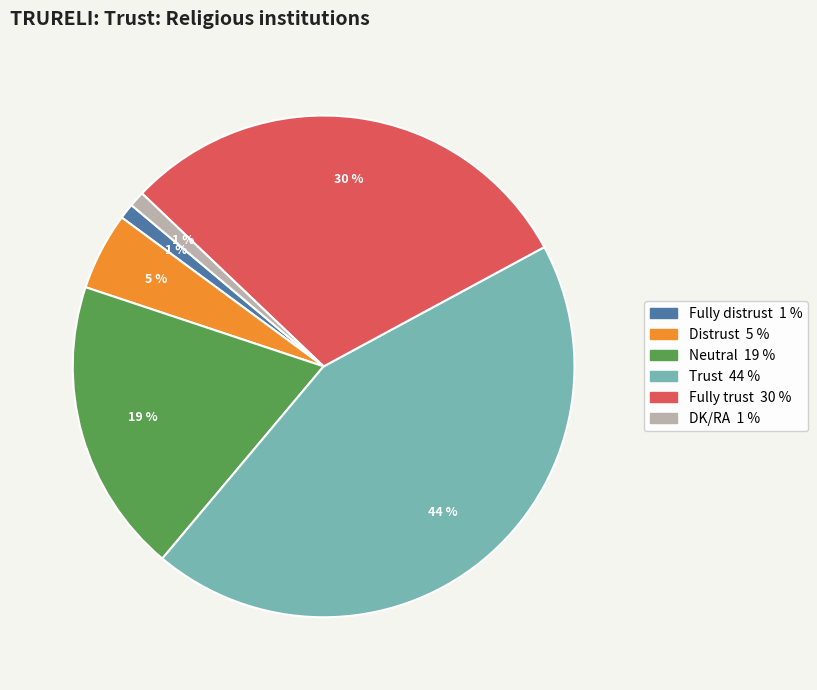

What is the largest slice in the pie chart?

Trust